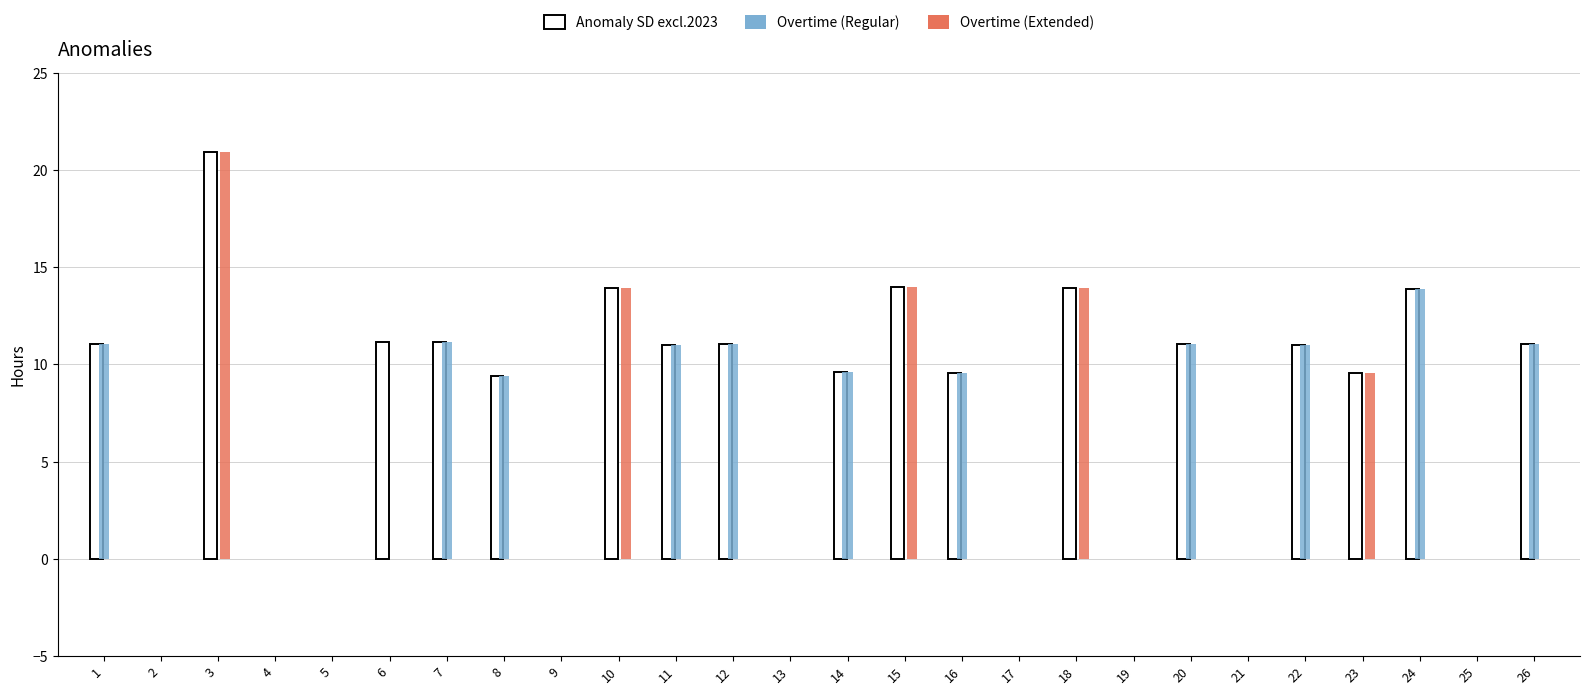

Is it true that Overtime (Regular) equals 11.1 at 12?

True